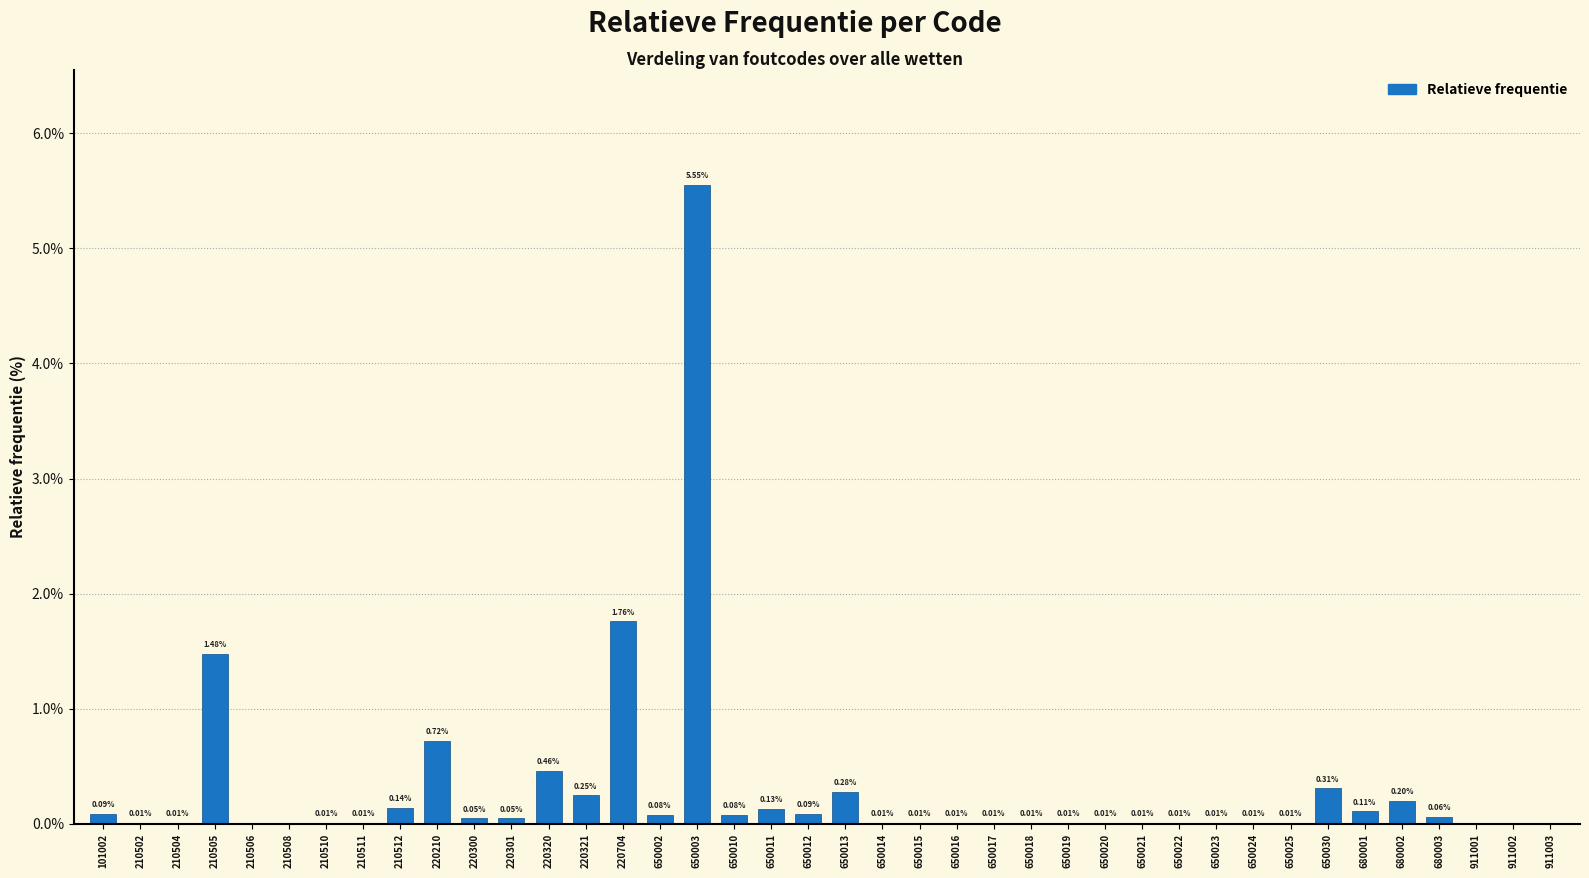

What is the sum of all values?

12.1